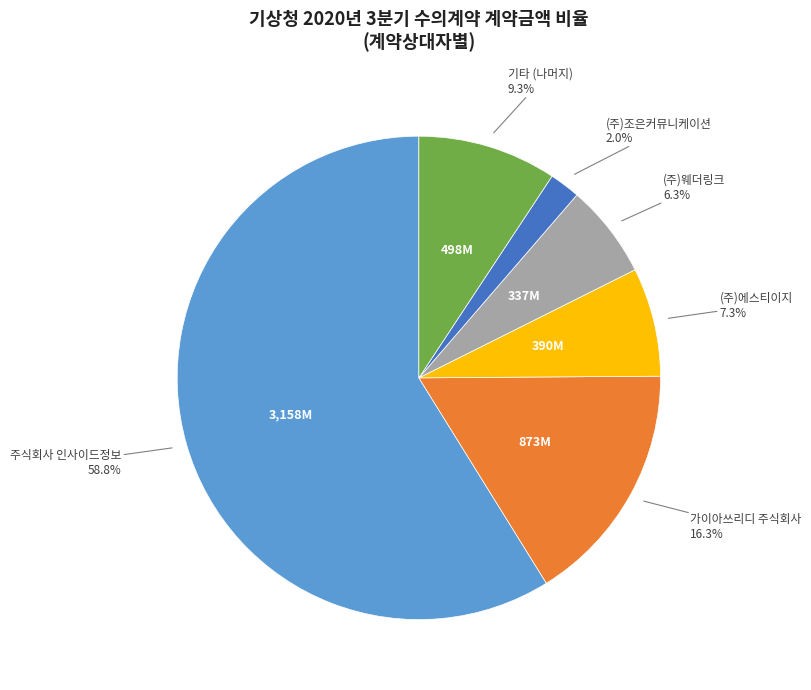

Is there a majority slice in this chart?

Yes